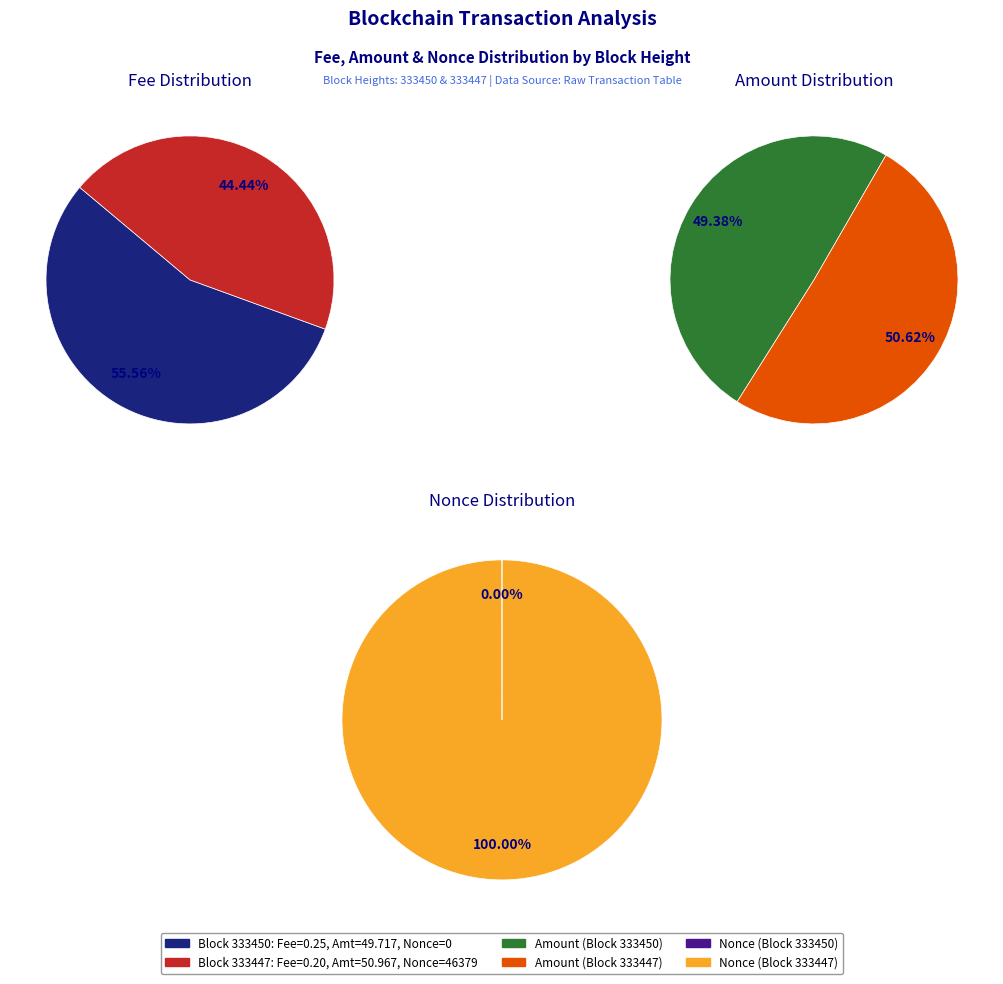

Which category has the smallest portion of the pie?

333447